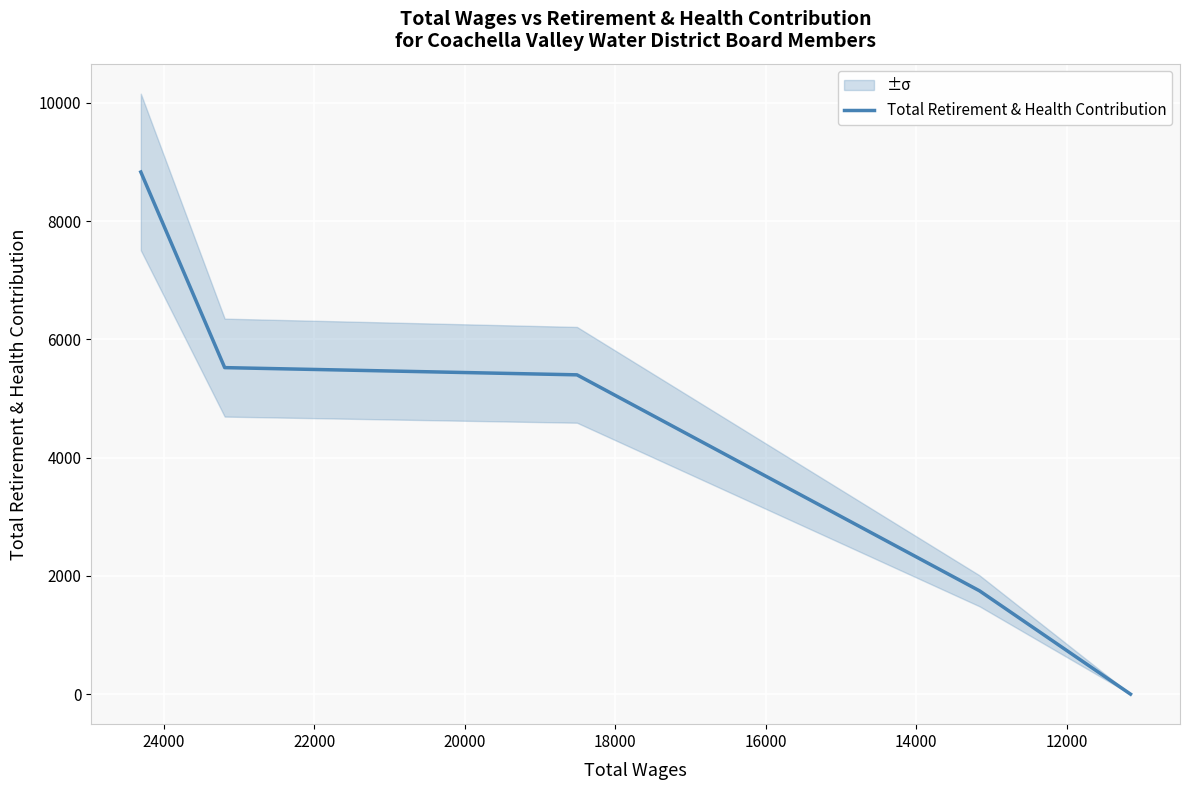

Reading left to right, list all the values displayed in this chart.

8830	5522	5400	1747	0